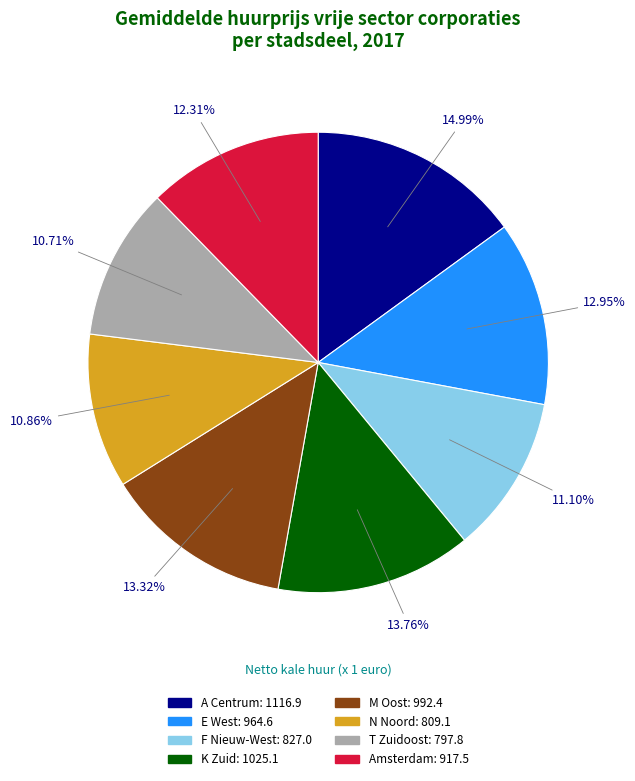

To the nearest percent, what percentage of the pie is F Nieuw-West?

11%